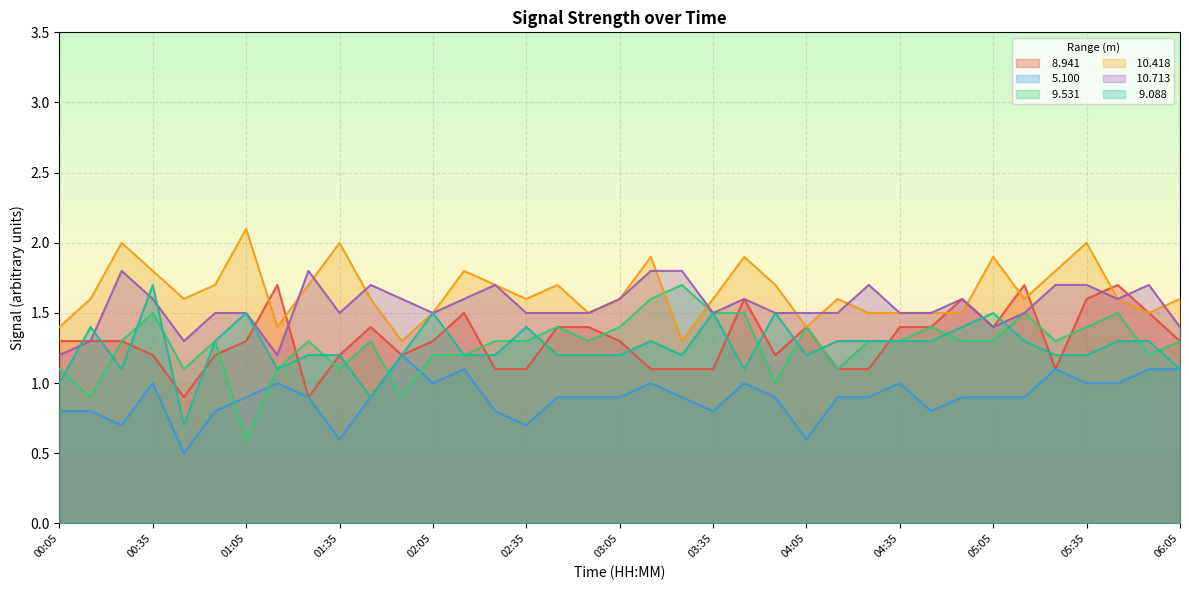

True or false:  10.713 has more than 0 interior local peaks.

True